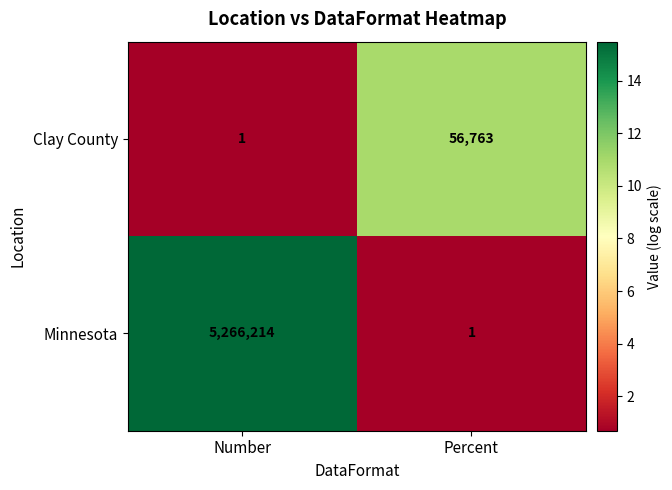

Rank the series at Number from highest to lowest value.

Minnesota, Clay County